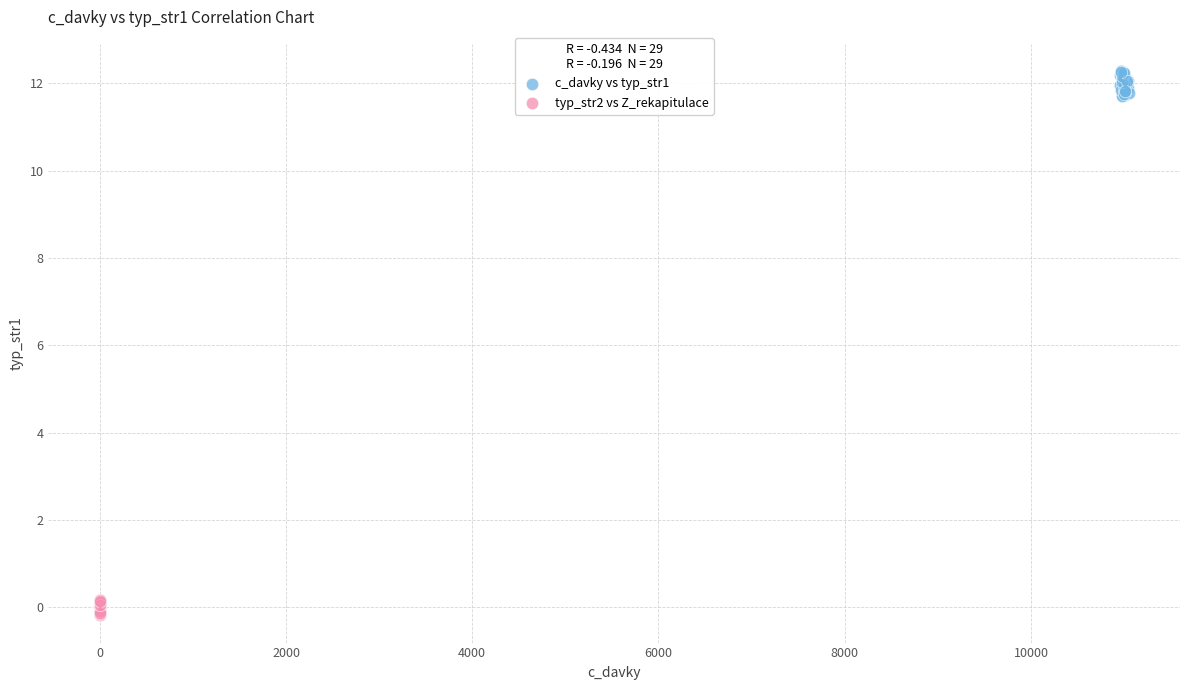

Which series has the widest spread of Y values?

c_davky vs typ_str1